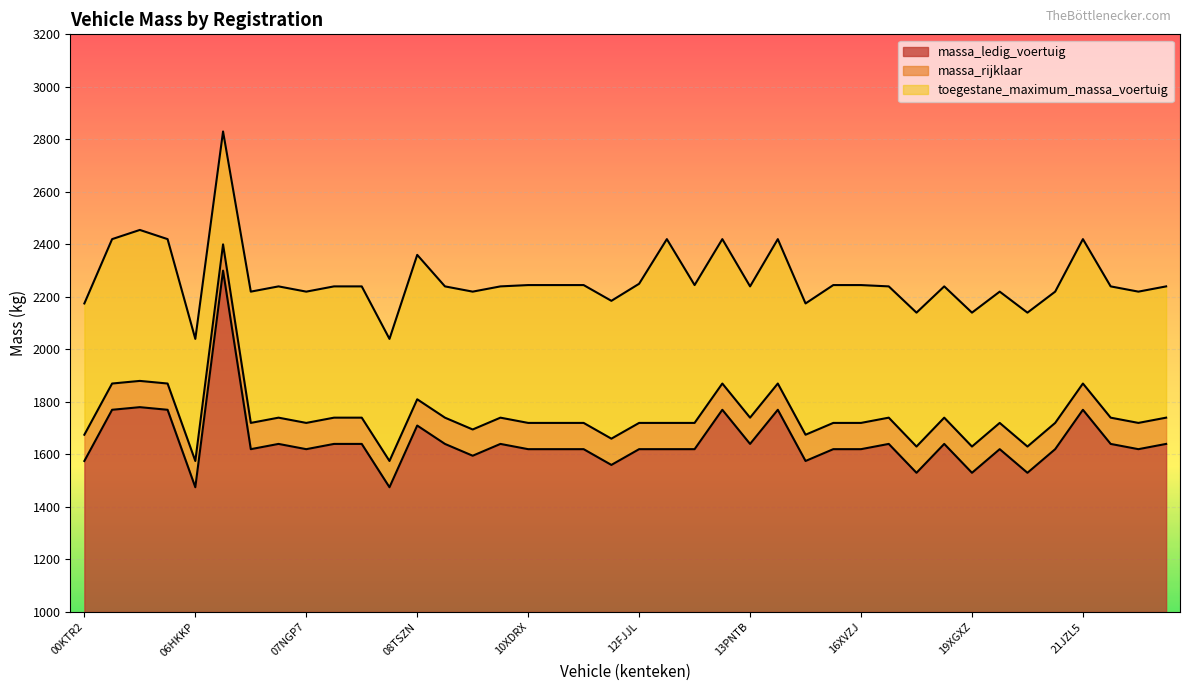

At which label is toegestane_maximum_massa_voertuig closest to 2435?

04GGD3